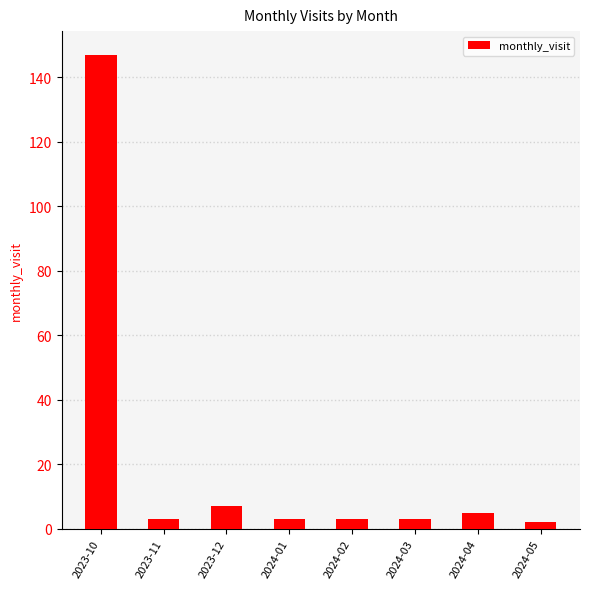

What is the change in value from 2023-10 to 2024-01?

-144